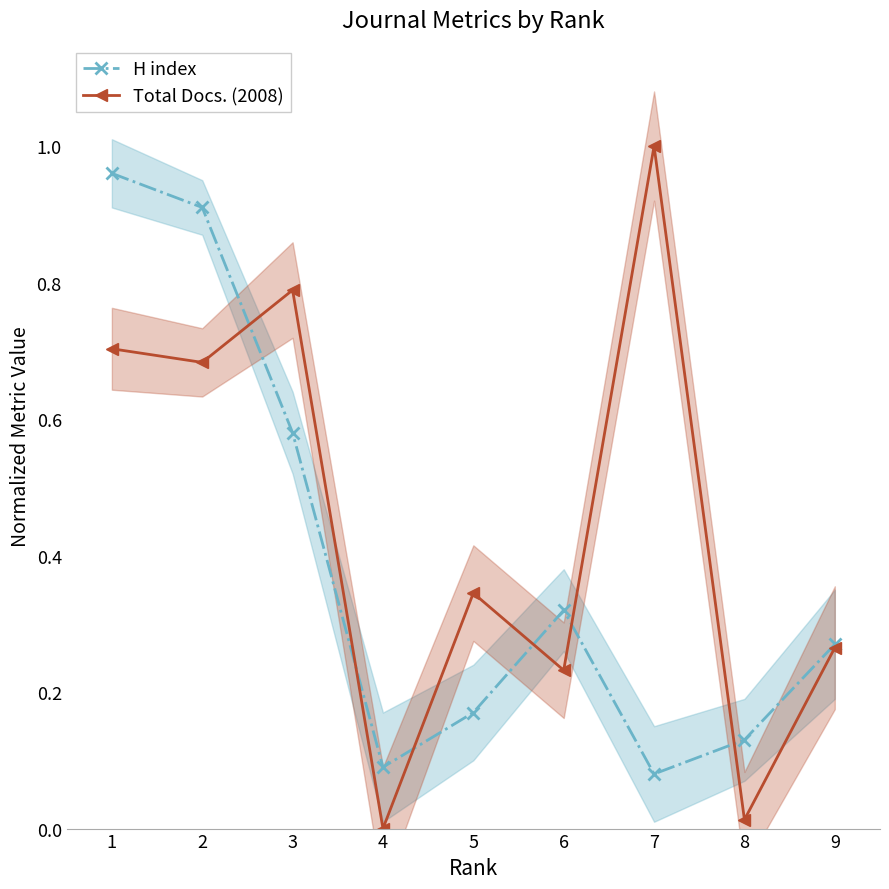

At how many categories does at least one series exceed 0?

9